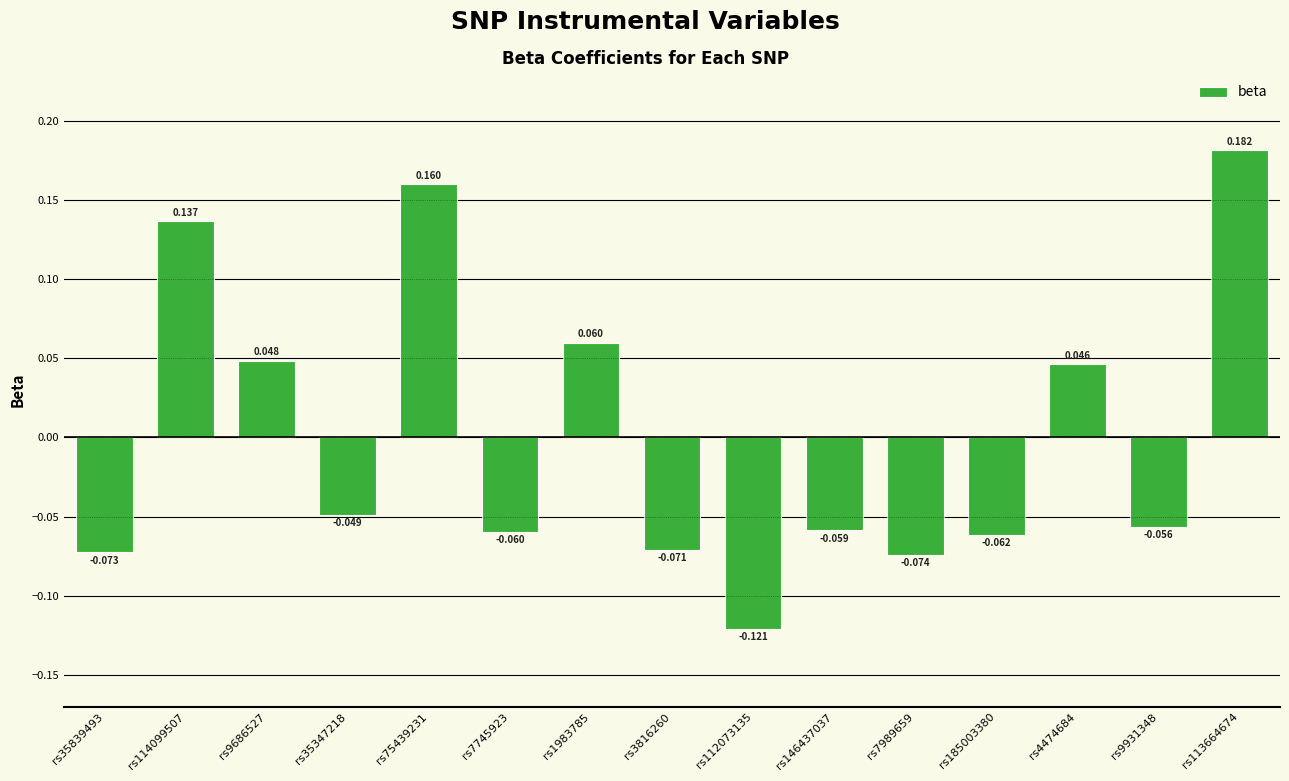

How many data points are less than 0?

9